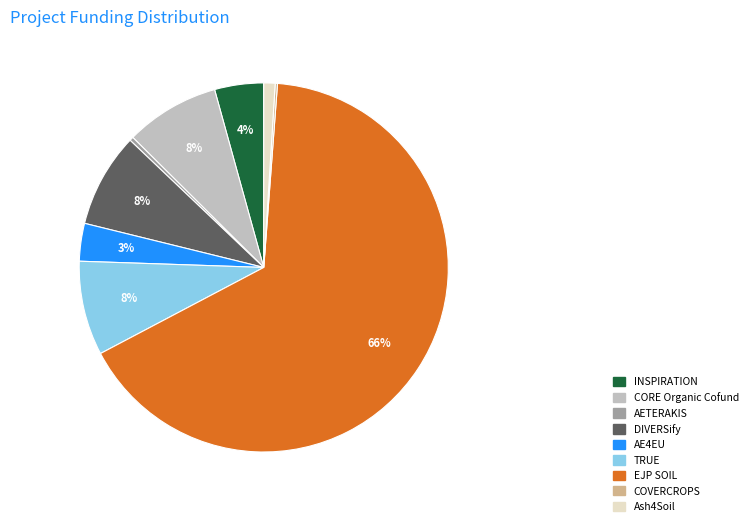

Which slice is the largest?

EJP SOIL